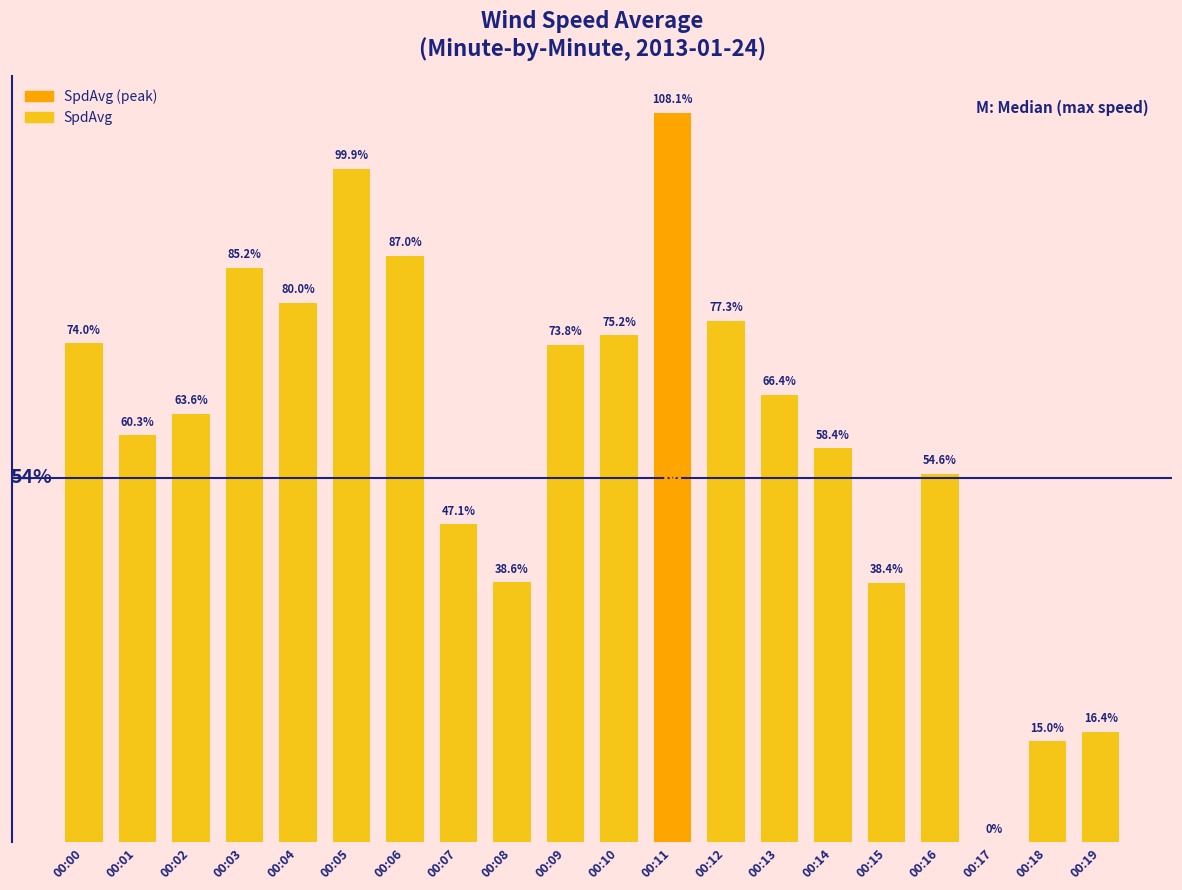

Reading left to right, transcribe all the data shown in this chart.

0.7	0.6	0.6	0.9	0.8	1.0	0.9	0.5	0.4	0.7	0.8	1.1	0.8	0.7	0.6	0.4	0.5	0.0	0.1	0.2